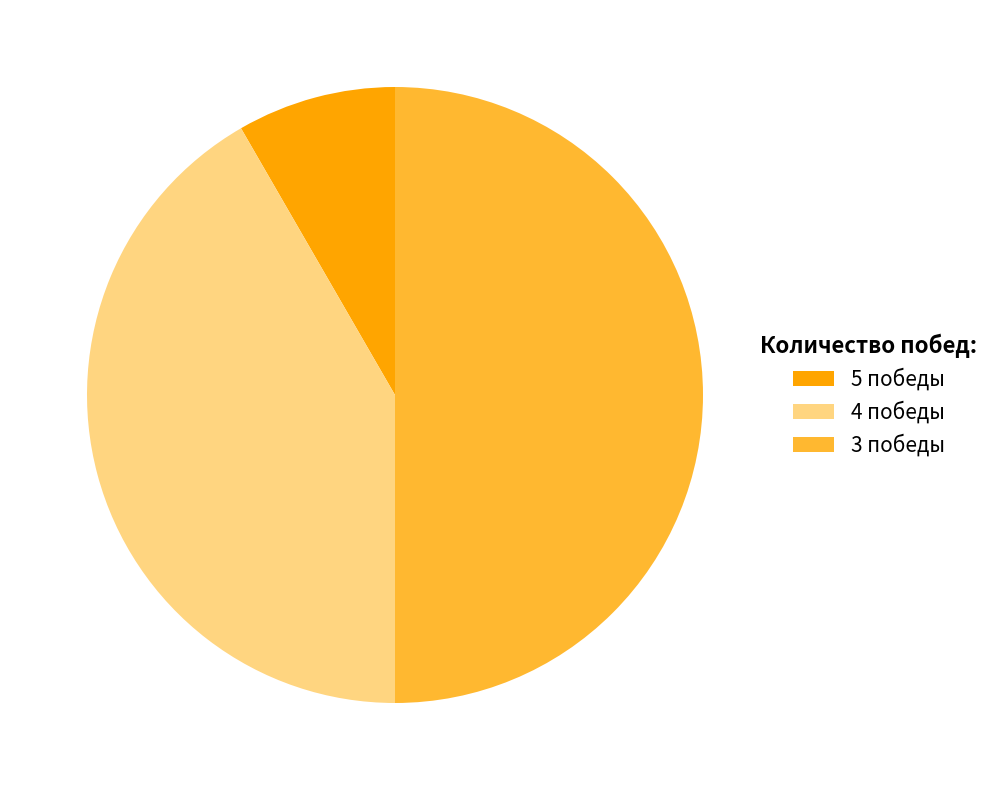

Which category has the biggest portion of the pie?

3 победы